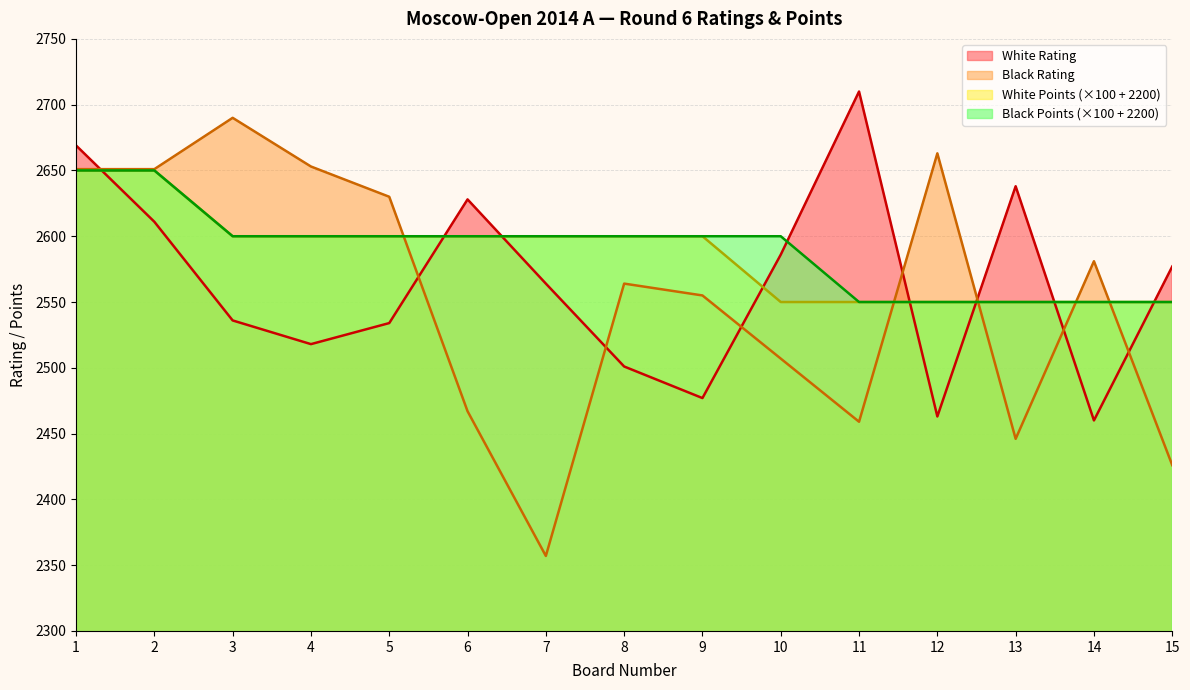

Which series has the widest spread of values?

Black Rating